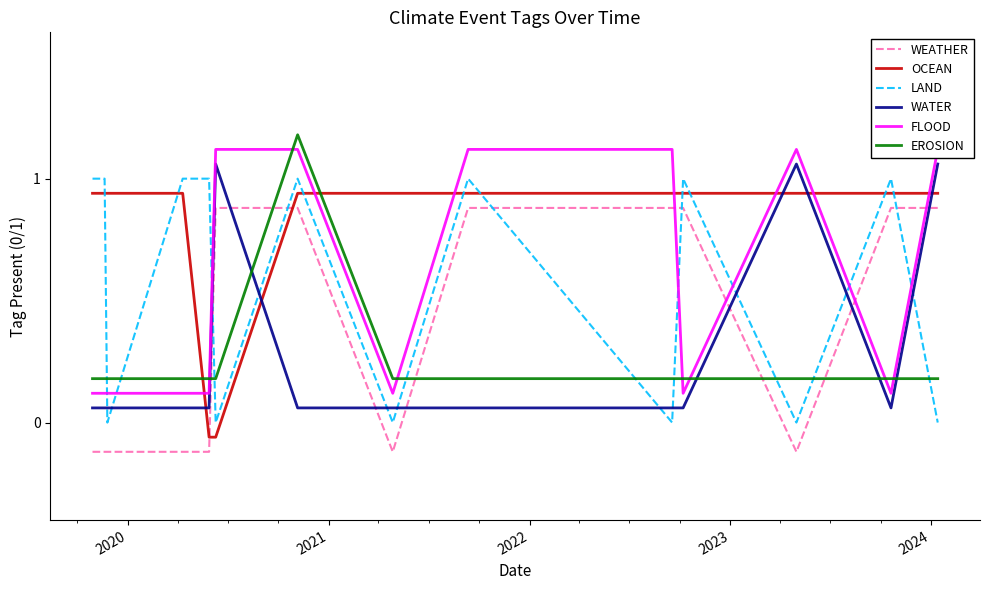

True or false: LAND and OCEAN cross at least once.

True